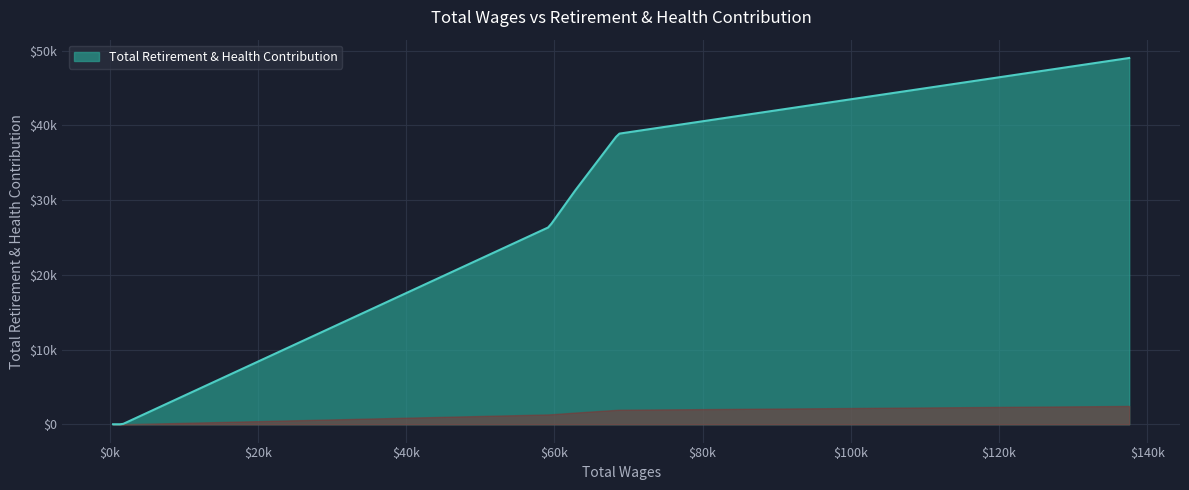

Does the chart display data point markers on the line(s)?

No